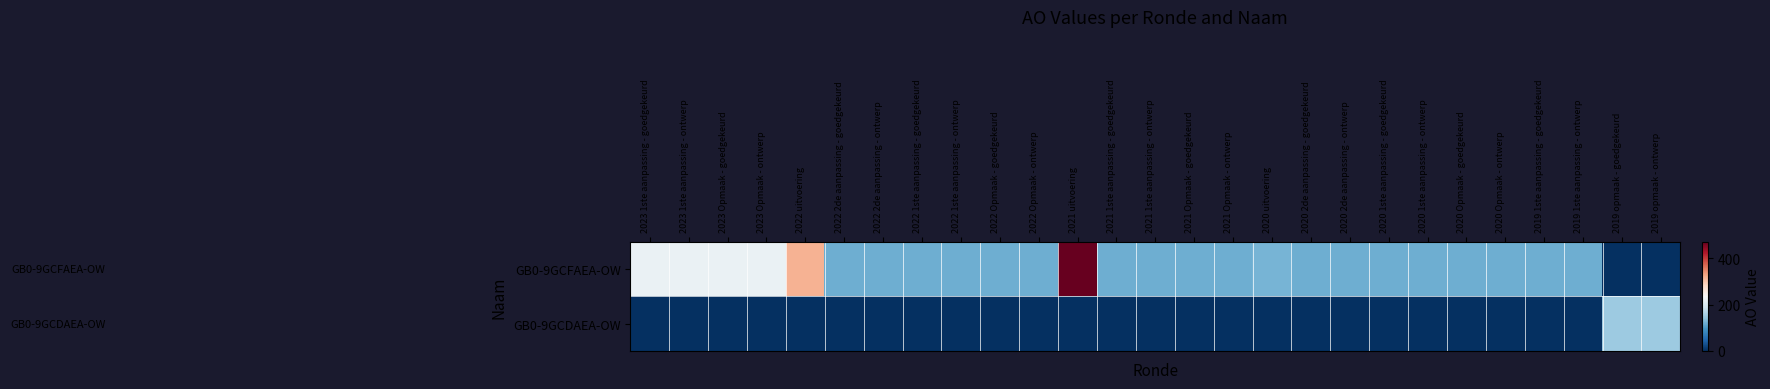

Reading left to right, list all the values displayed in this chart.

GB0-9GCFAEA-OW: 2023 1ste aanpassing - goedgekeurd=220	2023 1ste aanpassing - ontwerp=220	2023 Opmaak - goedgekeurd=220	2023 Opmaak - ontwerp=220	2022 uitvoering=317	2022 2de aanpassing - goedgekeurd=120	2022 2de aanpassing - ontwerp=120	2022 1ste aanpassing - goedgekeurd=120	2022 1ste aanpassing - ontwerp=120	2022 Opmaak - goedgekeurd=120	2022 Opmaak - ontwerp=120	2021 uitvoering=471	2021 1ste aanpassing - goedgekeurd=120	2021 1ste aanpassing - ontwerp=120	2021 Opmaak - goedgekeurd=120	2021 Opmaak - ontwerp=120	2020 uitvoering=126	2020 2de aanpassing - goedgekeurd=120	2020 2de aanpassing - ontwerp=120	2020 1ste aanpassing - goedgekeurd=120	2020 1ste aanpassing - ontwerp=120	2020 Opmaak - goedgekeurd=120	2020 Opmaak - ontwerp=120	2019 1ste aanpassing - goedgekeurd=120	2019 1ste aanpassing - ontwerp=120	2019 opmaak - goedgekeurd=0	2019 opmaak - ontwerp=0
GB0-9GCDAEA-OW: 2023 1ste aanpassing - goedgekeurd=0	2023 1ste aanpassing - ontwerp=0	2023 Opmaak - goedgekeurd=0	2023 Opmaak - ontwerp=0	2022 uitvoering=0	2022 2de aanpassing - goedgekeurd=0	2022 2de aanpassing - ontwerp=0	2022 1ste aanpassing - goedgekeurd=0	2022 1ste aanpassing - ontwerp=0	2022 Opmaak - goedgekeurd=0	2022 Opmaak - ontwerp=0	2021 uitvoering=0	2021 1ste aanpassing - goedgekeurd=0	2021 1ste aanpassing - ontwerp=0	2021 Opmaak - goedgekeurd=0	2021 Opmaak - ontwerp=0	2020 uitvoering=0	2020 2de aanpassing - goedgekeurd=0	2020 2de aanpassing - ontwerp=0	2020 1ste aanpassing - goedgekeurd=0	2020 1ste aanpassing - ontwerp=0	2020 Opmaak - goedgekeurd=0	2020 Opmaak - ontwerp=0	2019 1ste aanpassing - goedgekeurd=0	2019 1ste aanpassing - ontwerp=0	2019 opmaak - goedgekeurd=150	2019 opmaak - ontwerp=150